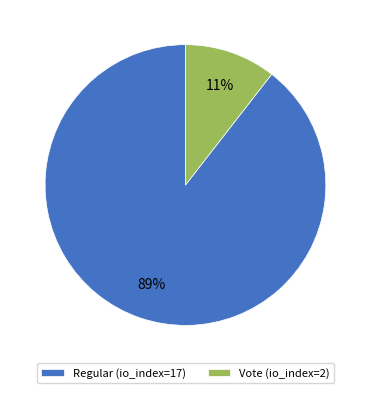

To the nearest percent, what is the average slice percentage?

50%